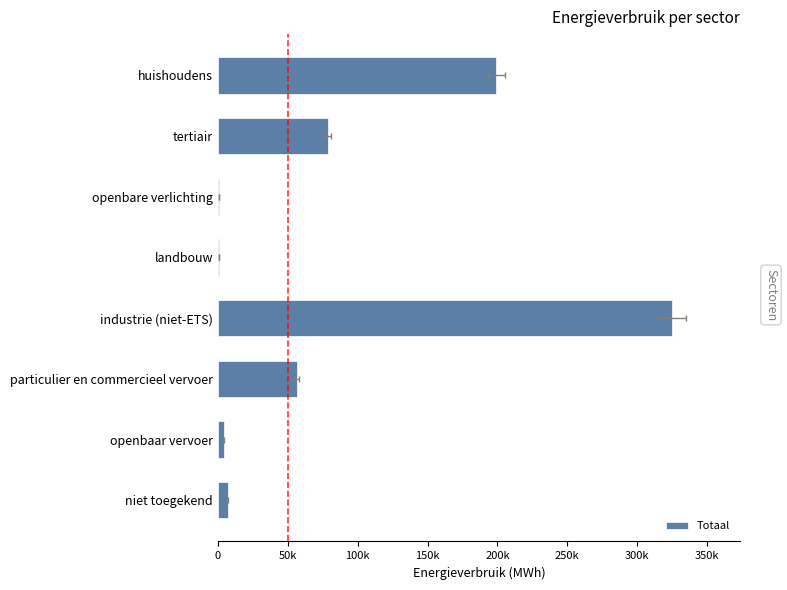

Are the bars grouped side by side (vs. stacked)?

No